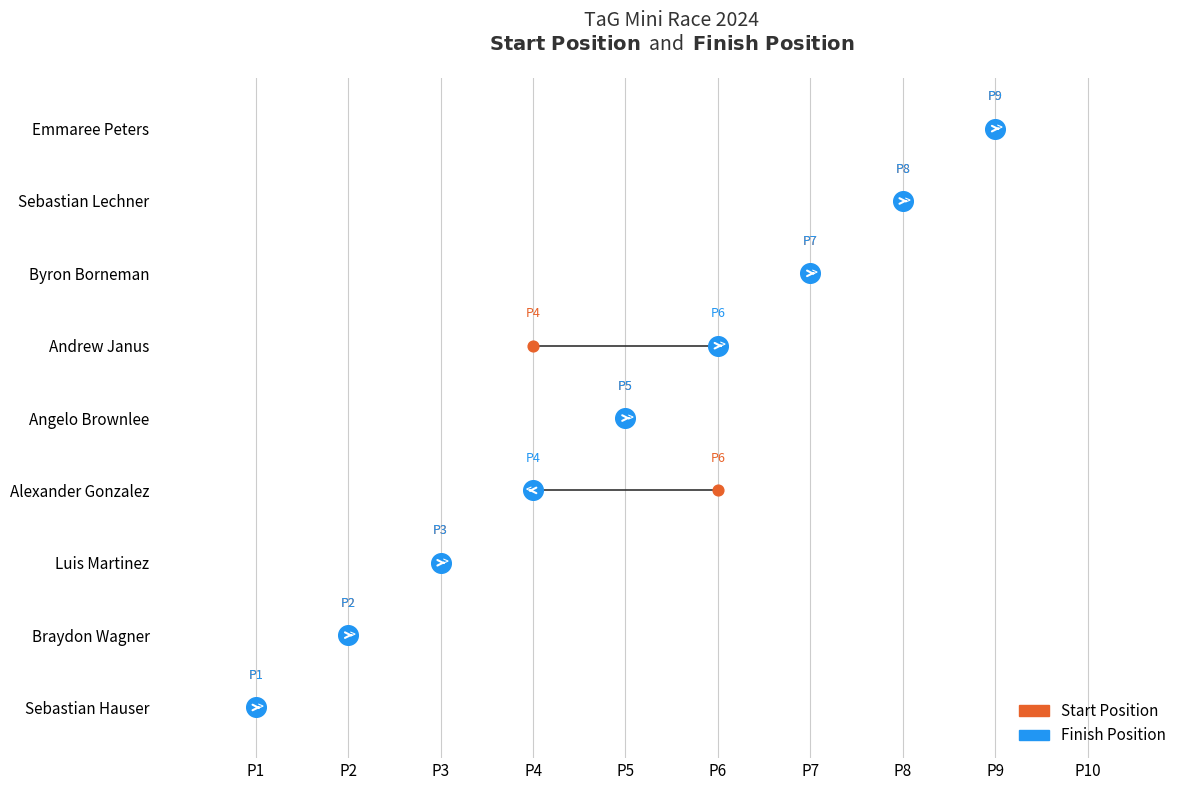

What are all the series names shown in the legend?

Start Position, Finish Position